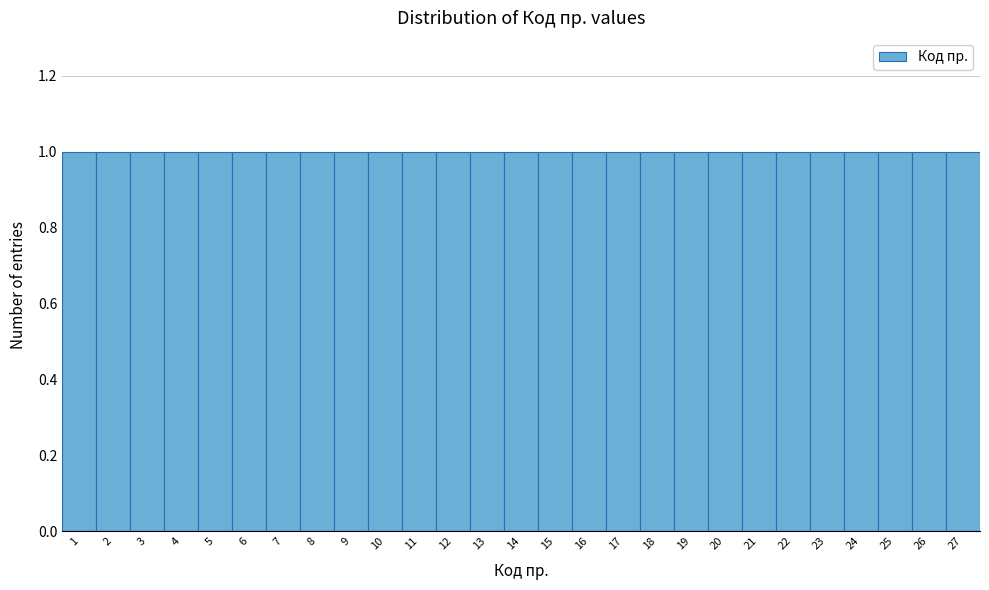

How tall is the bar that spans 12.5 to 13.5 on the x-axis? The values are not printed on the chart, so give them approximately, as read against the axis.

1